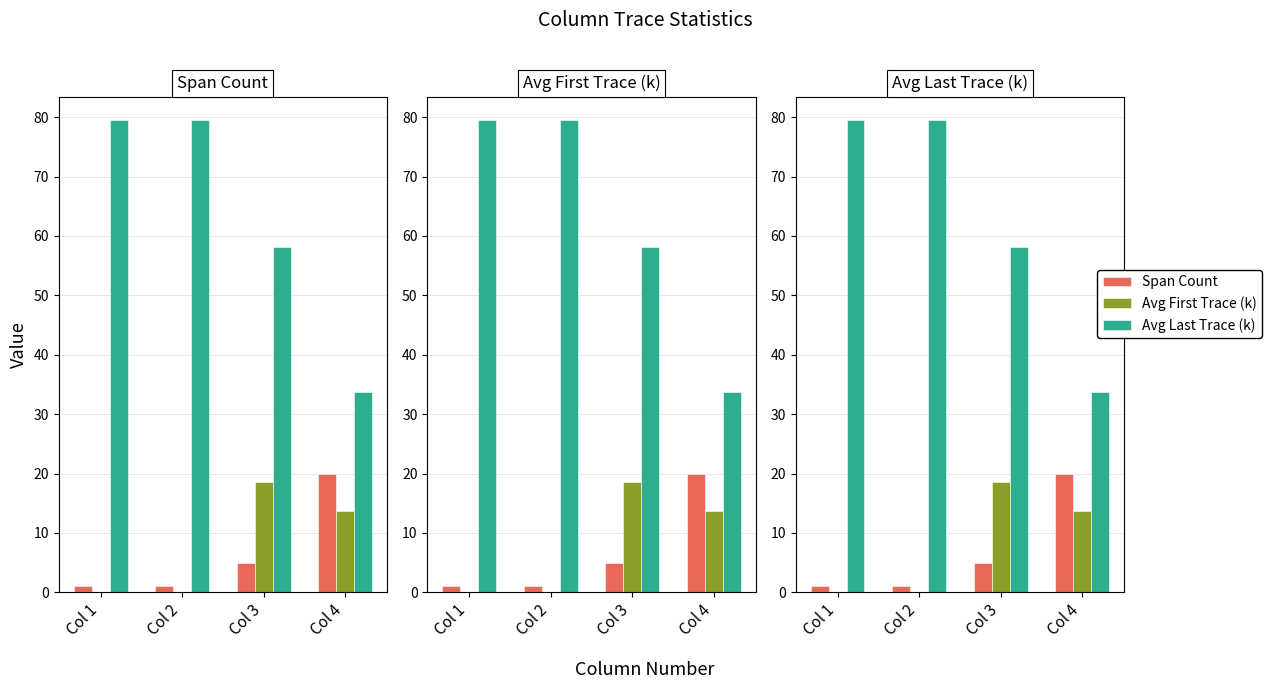

At which category does the chart reach its minimum across all series?

Col 1